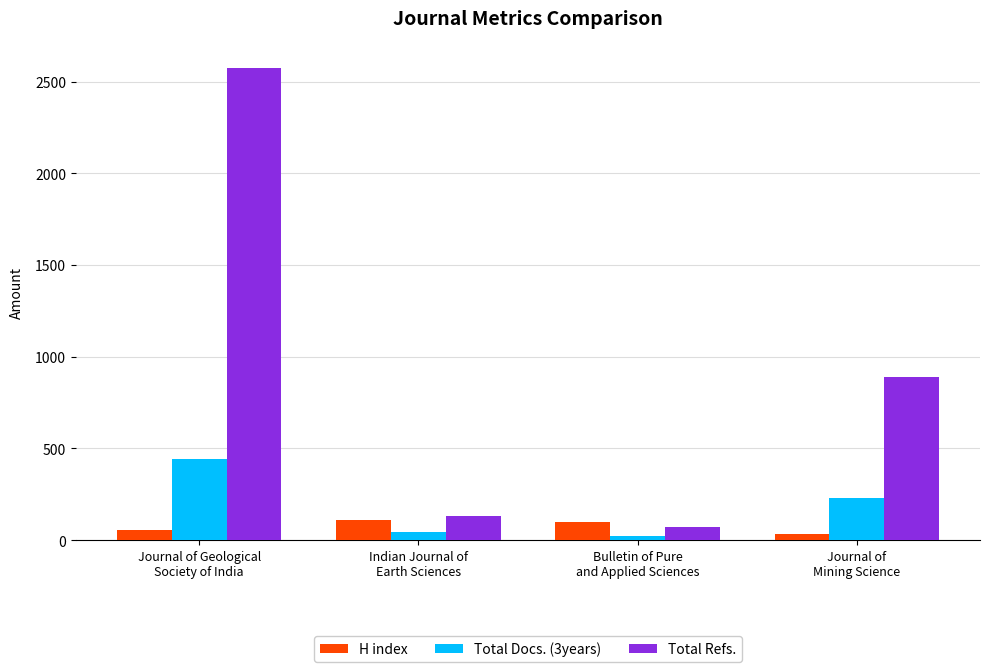

How many data points does each series have?

4